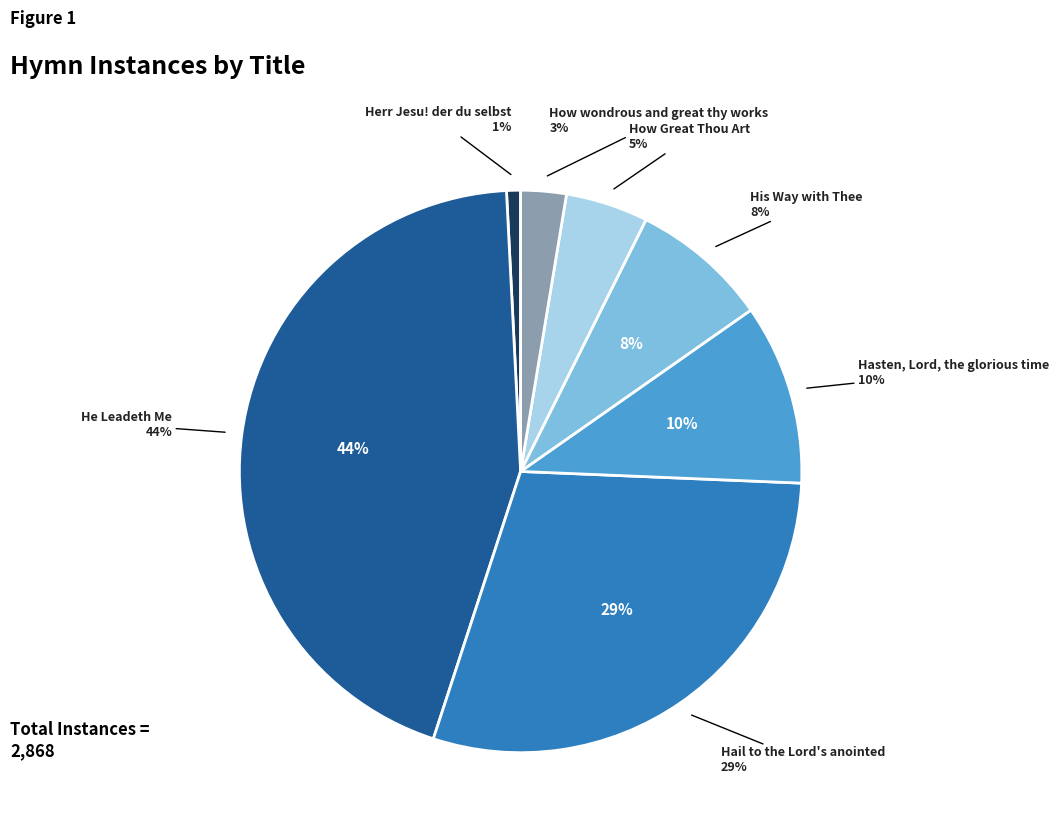

What portion of the pie excludes His Way with Thee?

92.1%